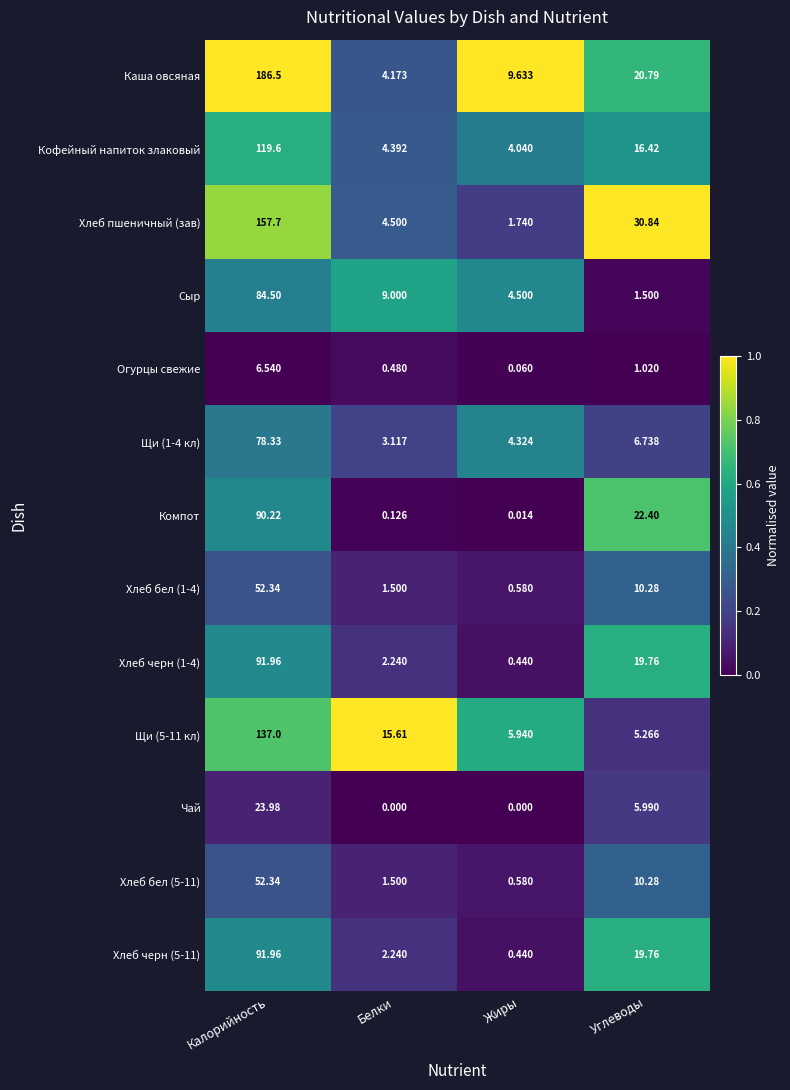

Which series changed the most between Жиры and Углеводы?

Хлеб пшеничный (зав)